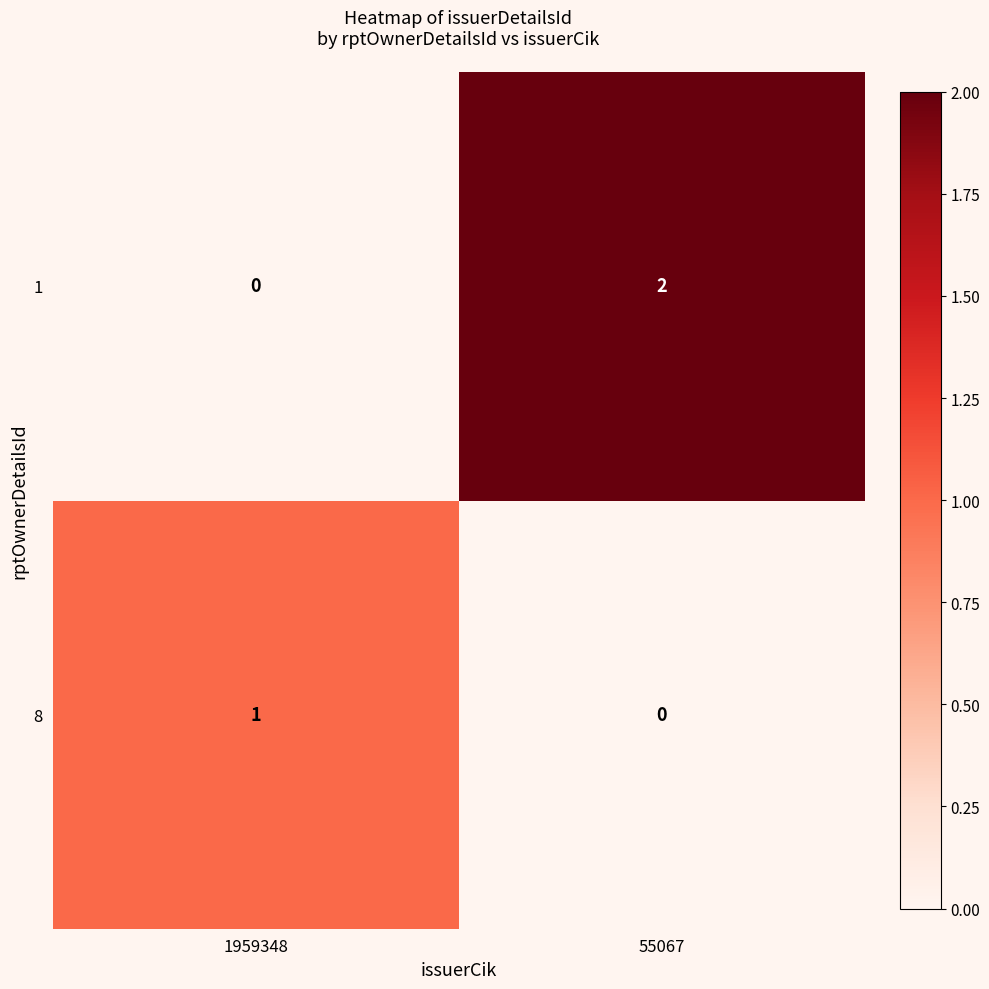

The value of 8 at 1959348 is 1. True or false?

True